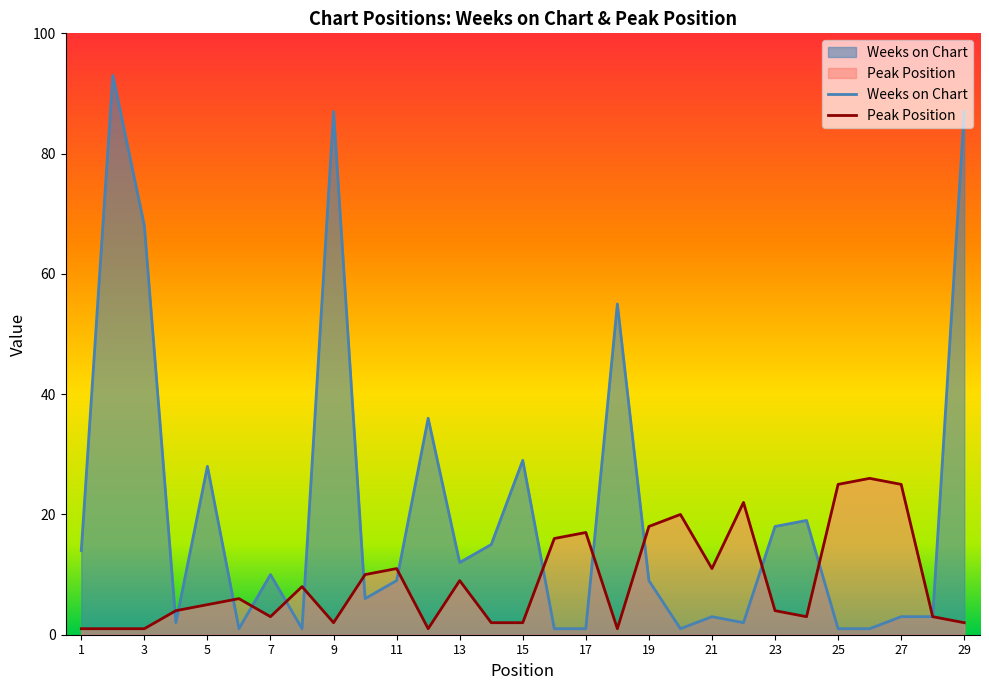

At which category does Peak Position reach its first local valley?

7